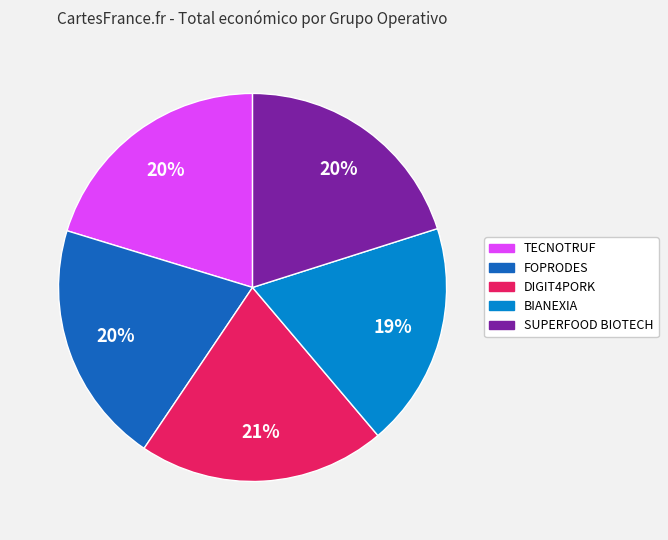

Does FOPRODES account for over 50% of the chart?

No